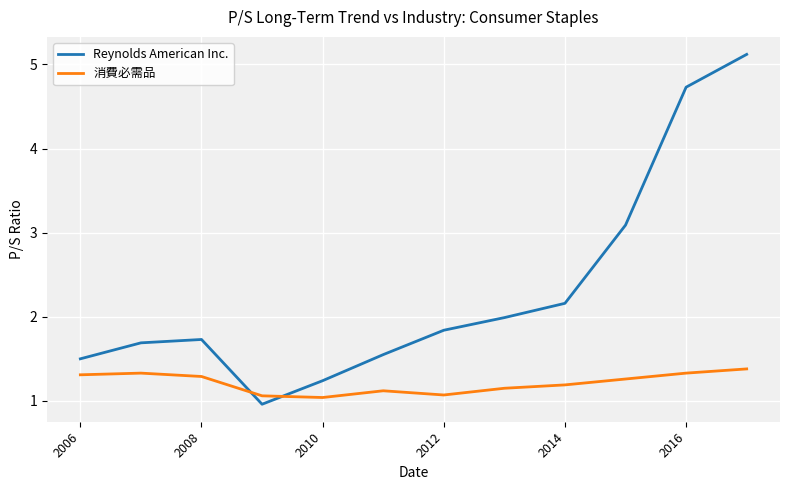

True or false: Reynolds American Inc. and 消費必需品 intersect in this chart.

True